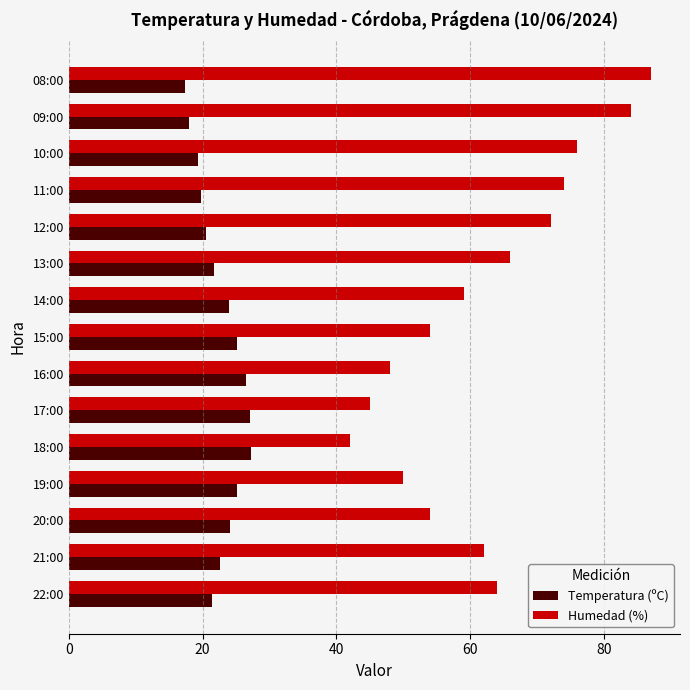

Which series changed the most between 15:00 and 13:00?

Humedad (%)